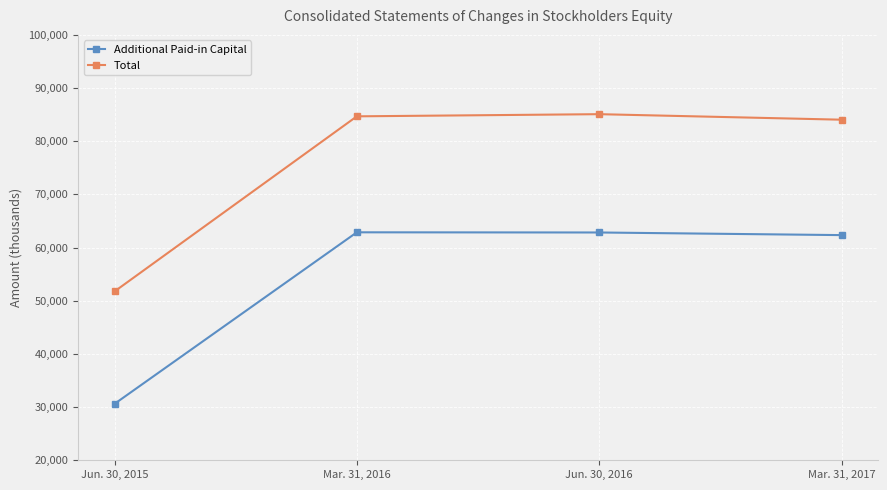

What is the approximate value of Additional Paid-in Capital at Mar. 31, 2017, to the nearest 10?

62340